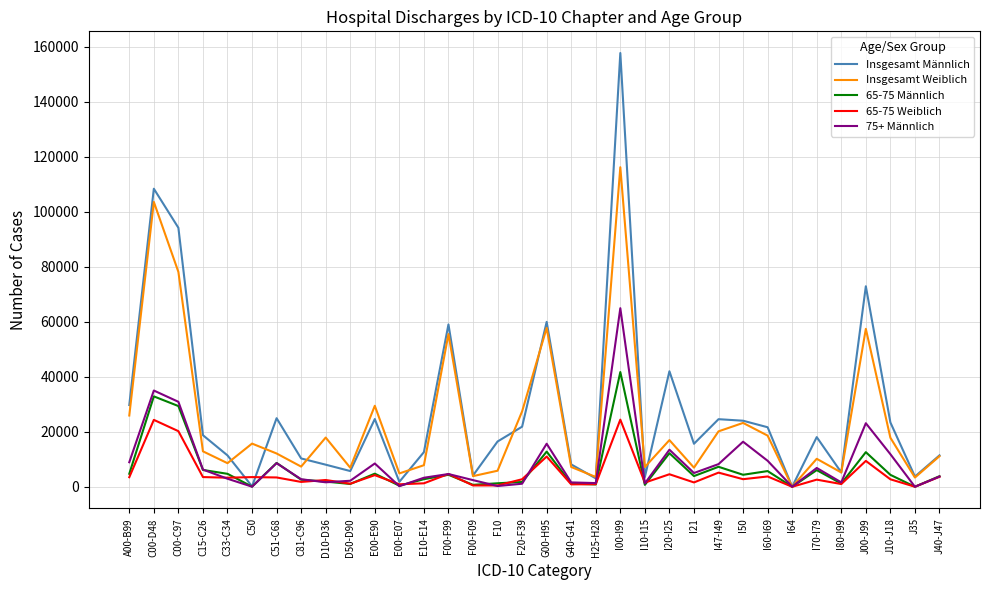

Which category has the highest value in the Insgesamt Weiblich series?

I00-I99